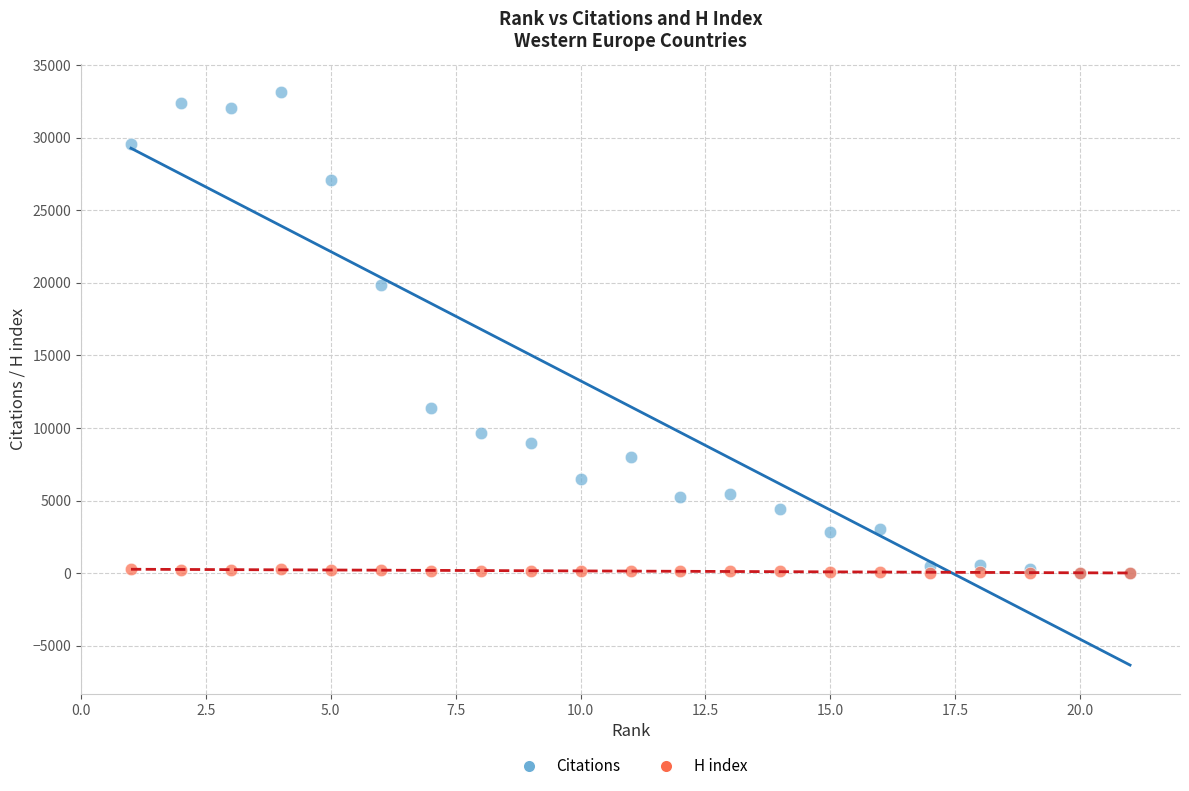

Across all series, what Y value is closest to 16570?

19837